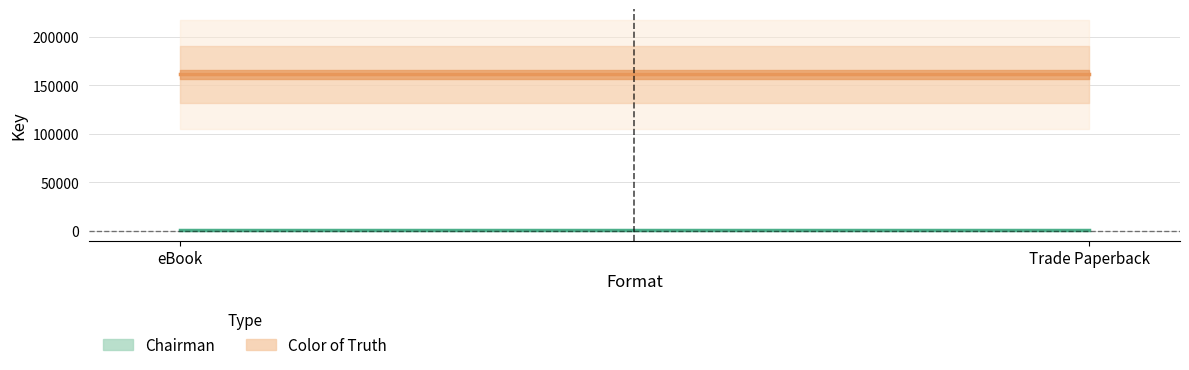

Which series has the widest spread of values?

Chairman